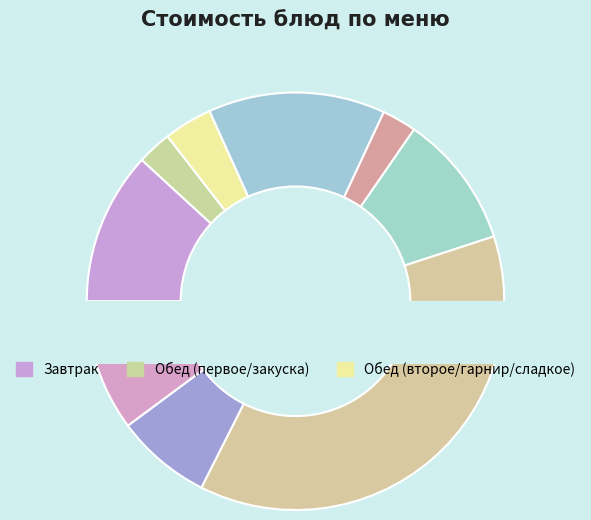

To the nearest percent, what portion does хлеб ржаной represent?

3%